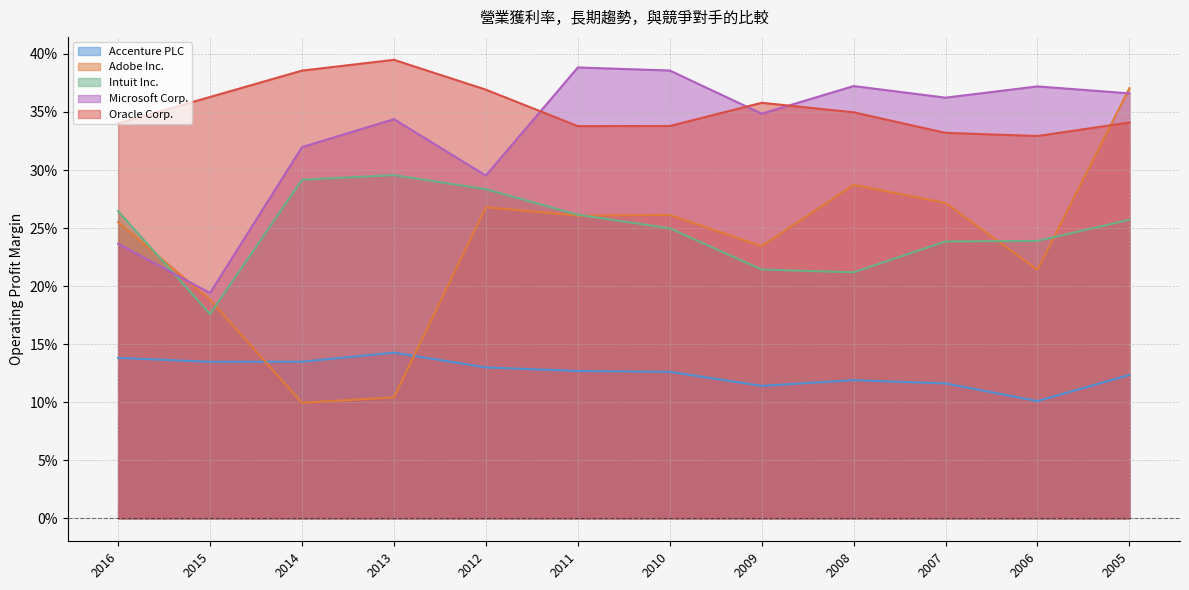

True or false: Accenture PLC and Oracle Corp. intersect in this chart.

False